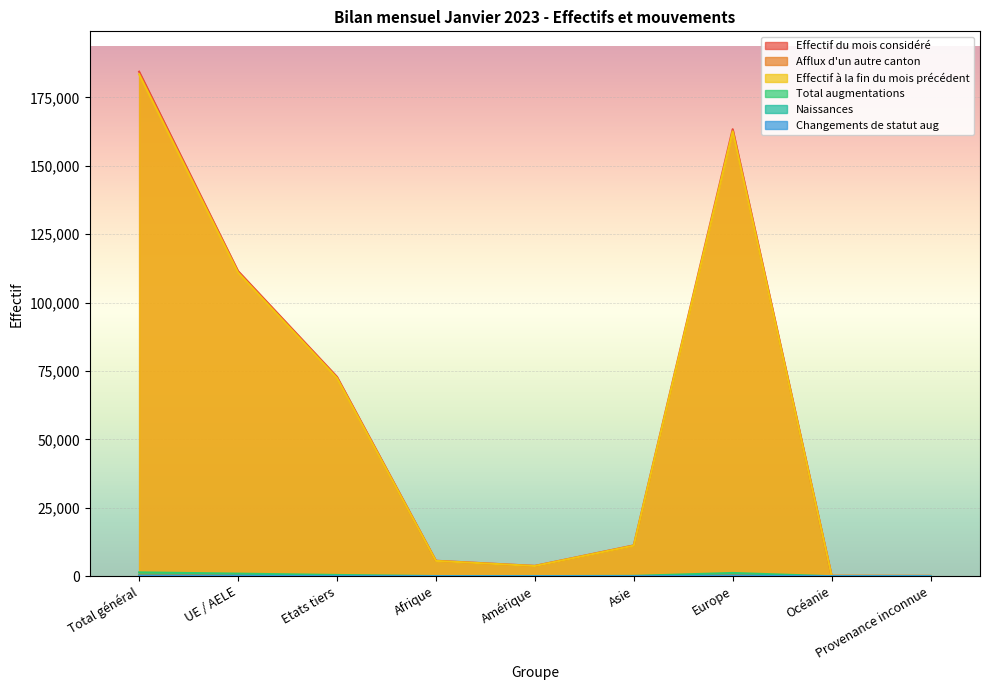

True or false: Changements de statut aug and Total augmentations cross at least once.

False